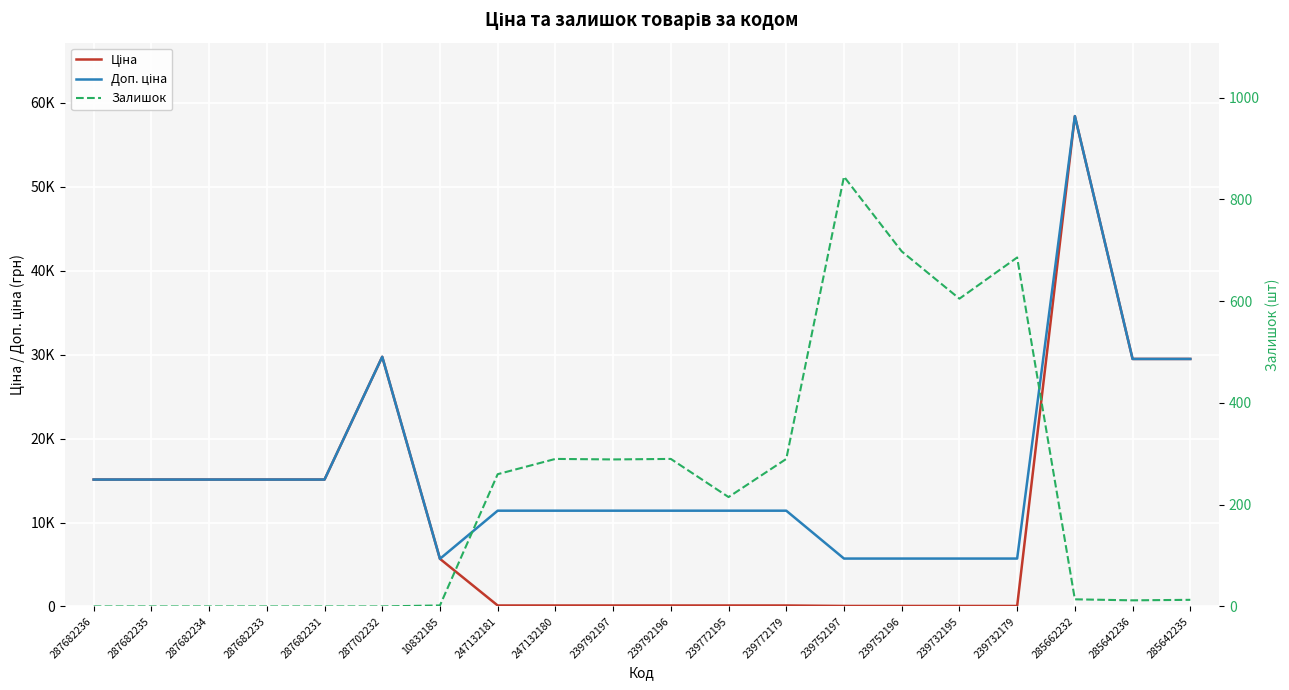

How many lines are shown in the chart?

3